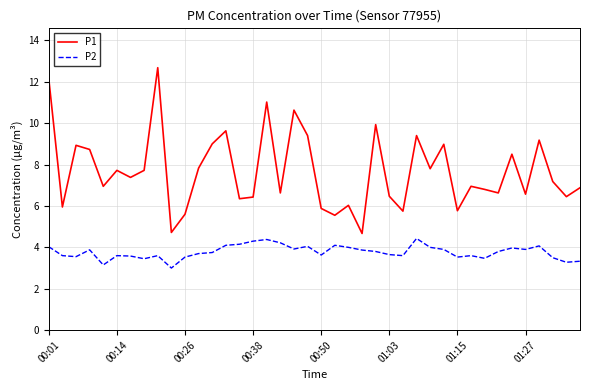

Which series has the largest range (max minus min)?

P1